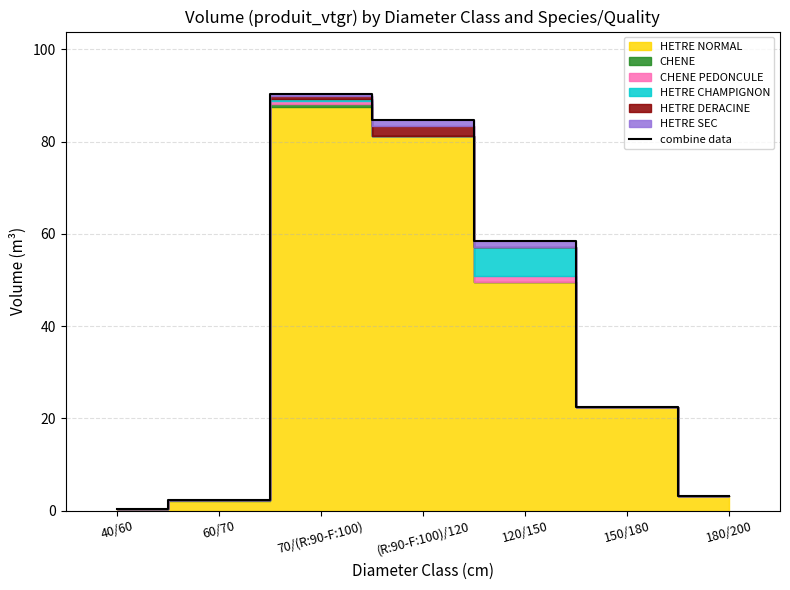

Is it true that the value at 120/150 is 58.4?

True